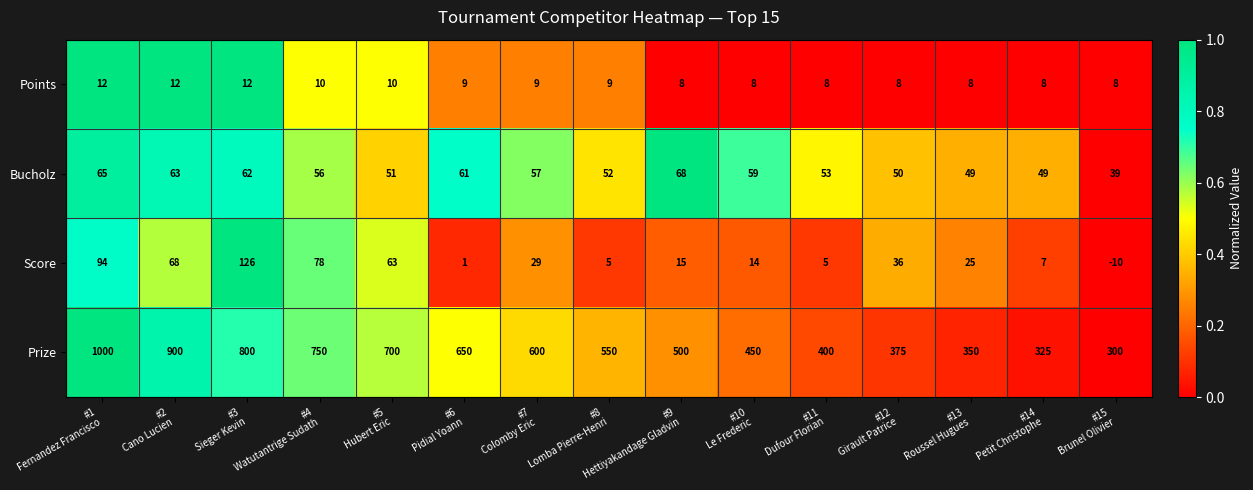

List the series in order of their peak value, lowest first.

Points, Bucholz, Score, Prize